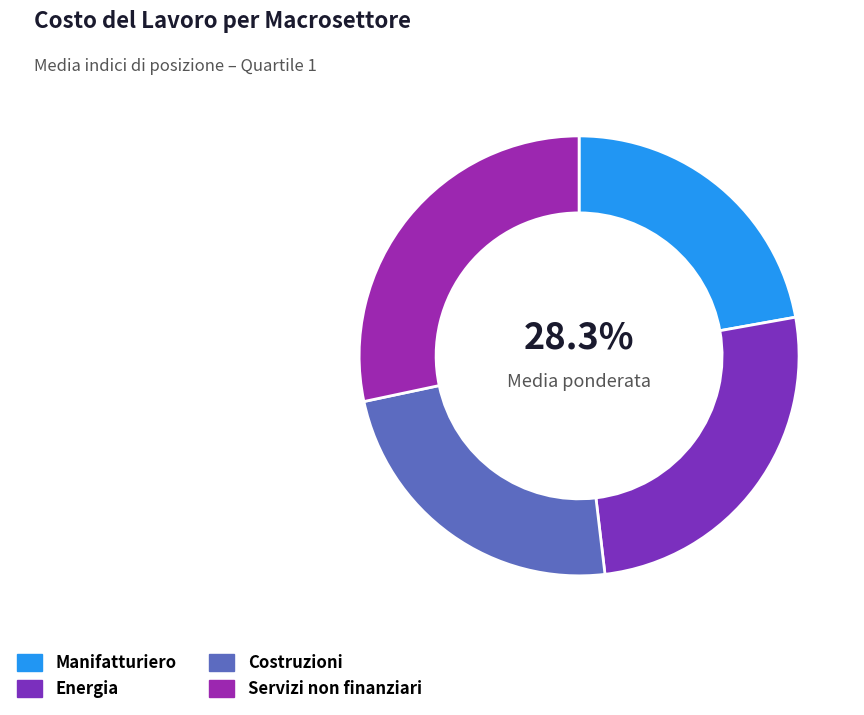

What is the largest slice in the pie chart?

Servizi non finanziari